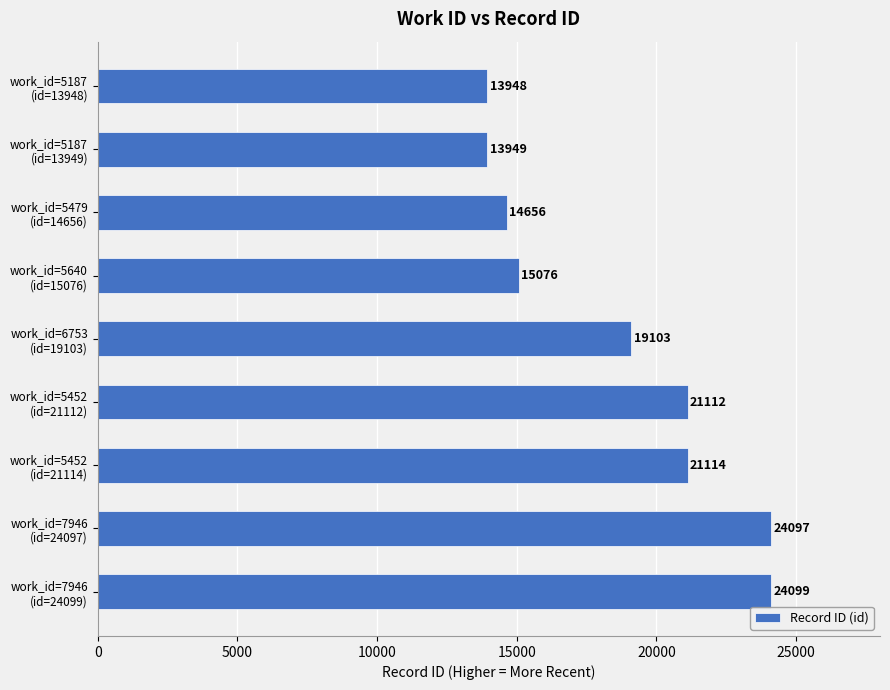

Reading bottom to top, transcribe all the data shown in this chart.

24099	24097	21114	21112	19103	15076	14656	13949	13948